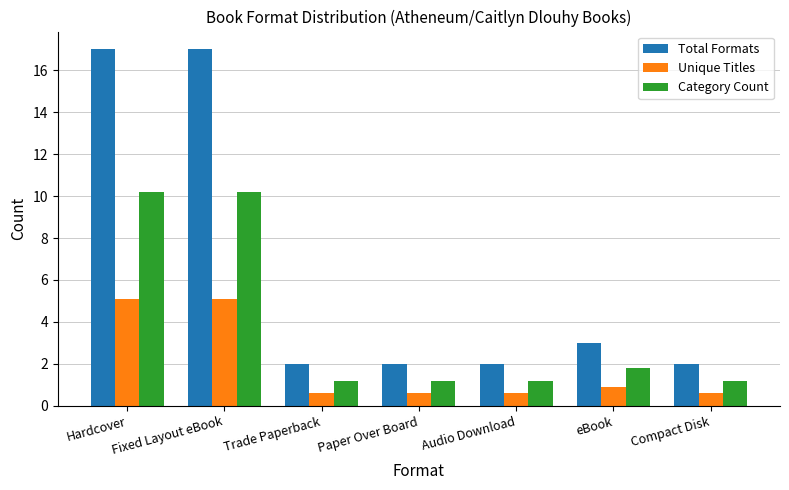

What is the value of the Unique Titles bar at the 5th from the left?

0.6